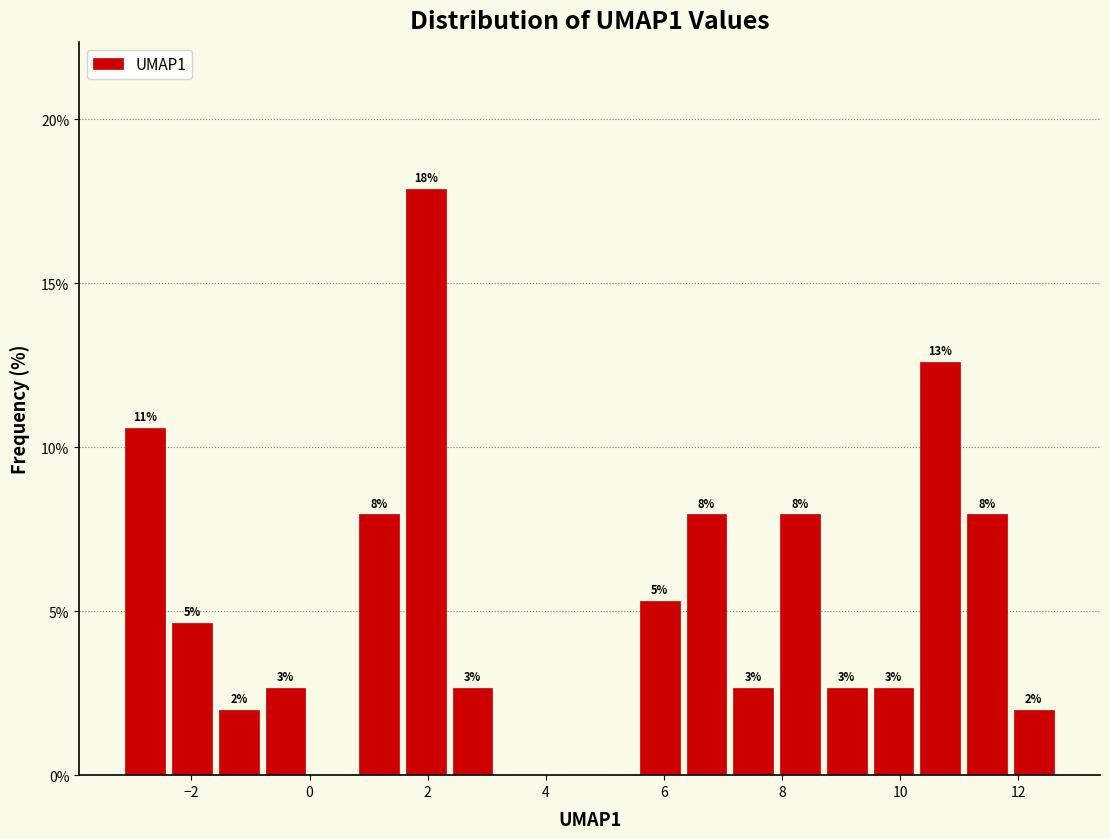

Around what value on the x-axis is the tallest bar? Give the approximate position of its centre, as read against the axis.

2.0